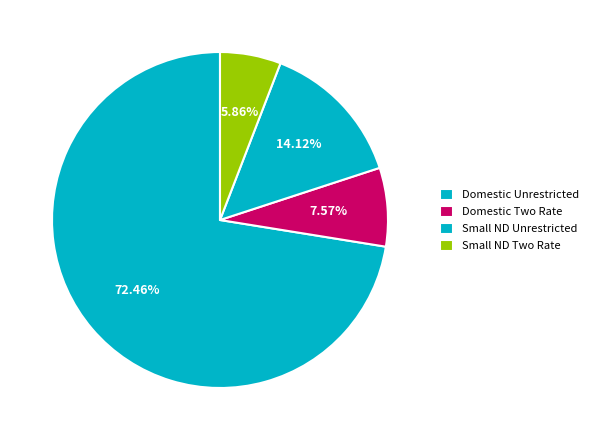

Which category has the smallest portion of the pie?

Small Non Domestic Two Rate